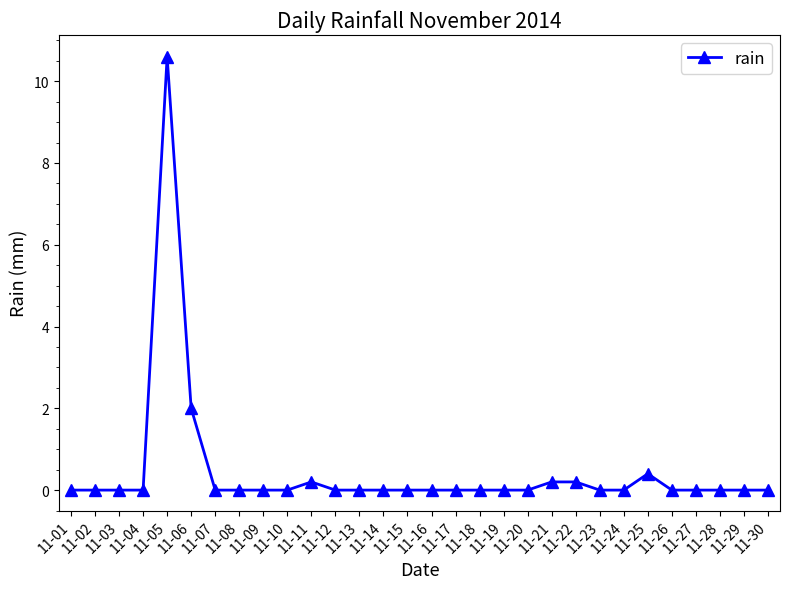

What is the maximum value shown in the chart?

10.6